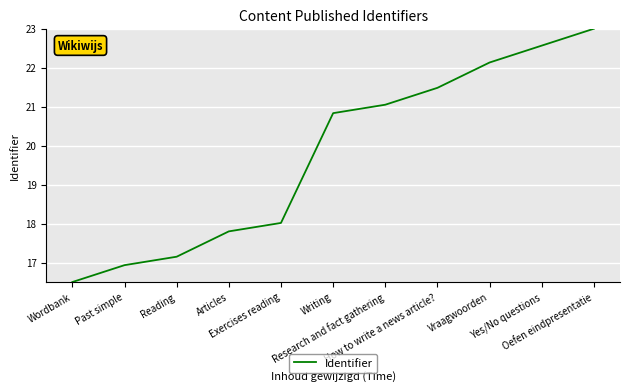

List the labels in order of value, largest first.

Oefen eindpresentatie, Yes/No questions, Vraagwoorden, How to write a news article?, Research and fact gathering, Writing, Exercises reading, Articles, Reading, Past simple, Wordbank